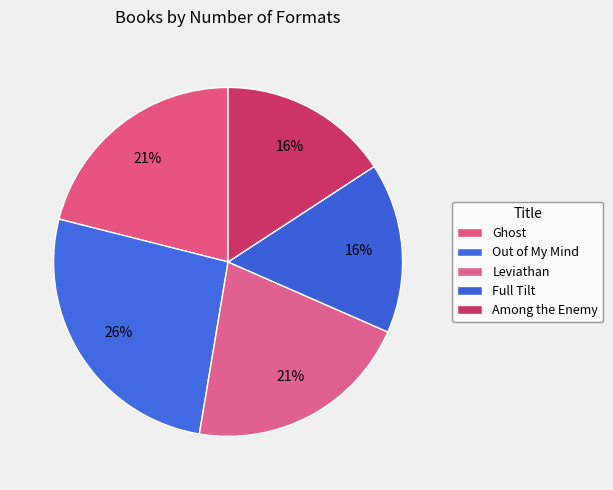

Which has a higher value, Leviathan or Ghost?

Leviathan